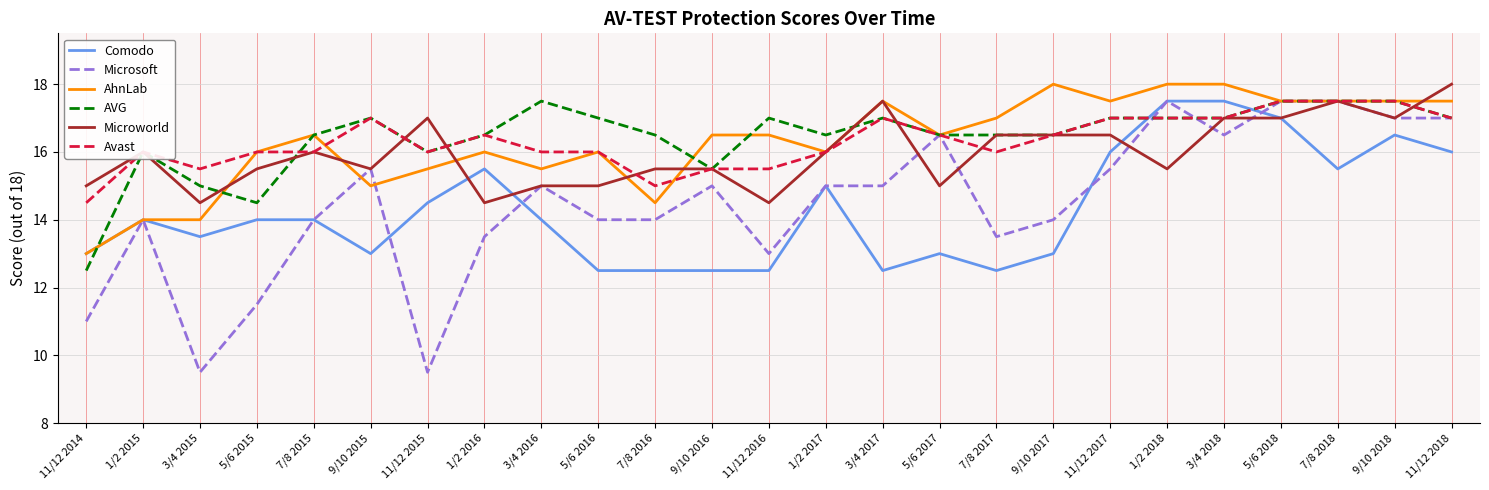

What is the smallest value displayed?

9.5